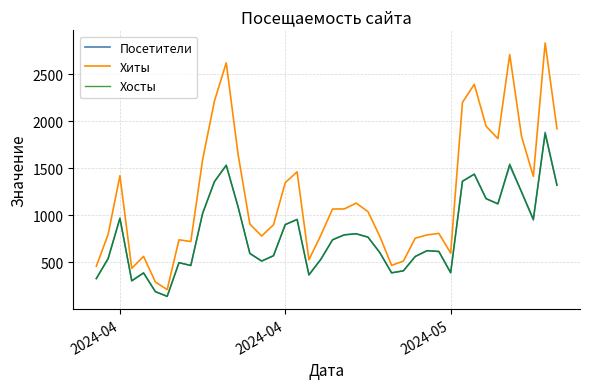

What is the average value of the Посетители series?

800